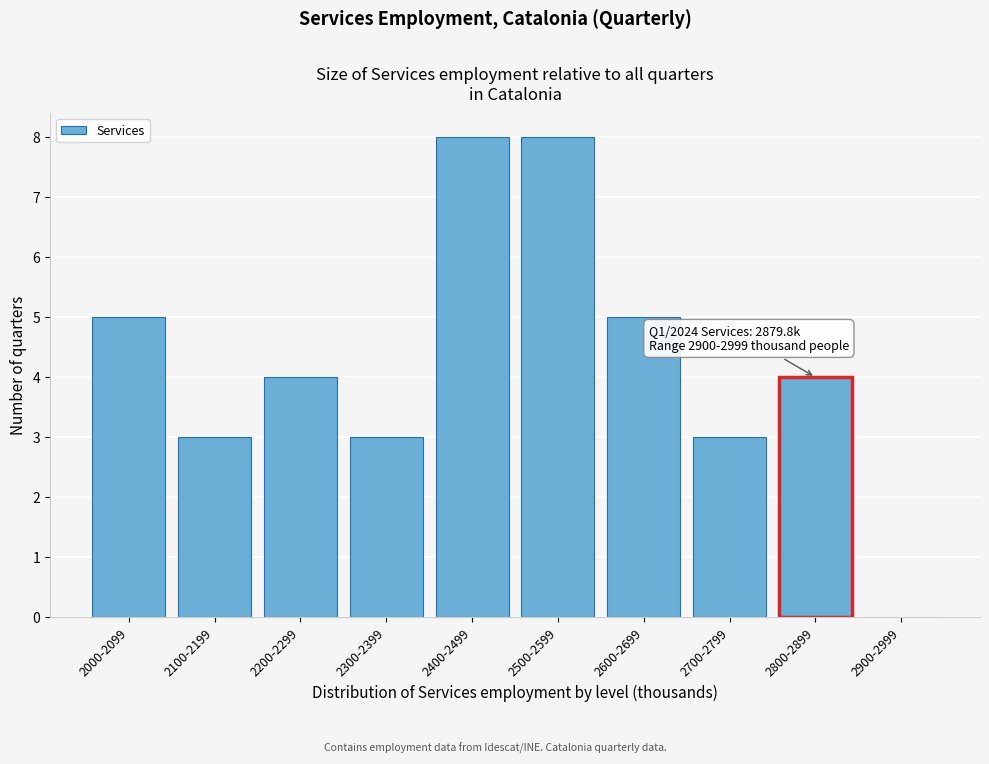

Reading left to right, what are all the values shown in this chart?

2000-2099=5	2100-2199=3	2200-2299=4	2300-2399=3	2400-2499=8	2500-2599=8	2600-2699=5	2700-2799=3	2800-2899=4	2900-2999=0